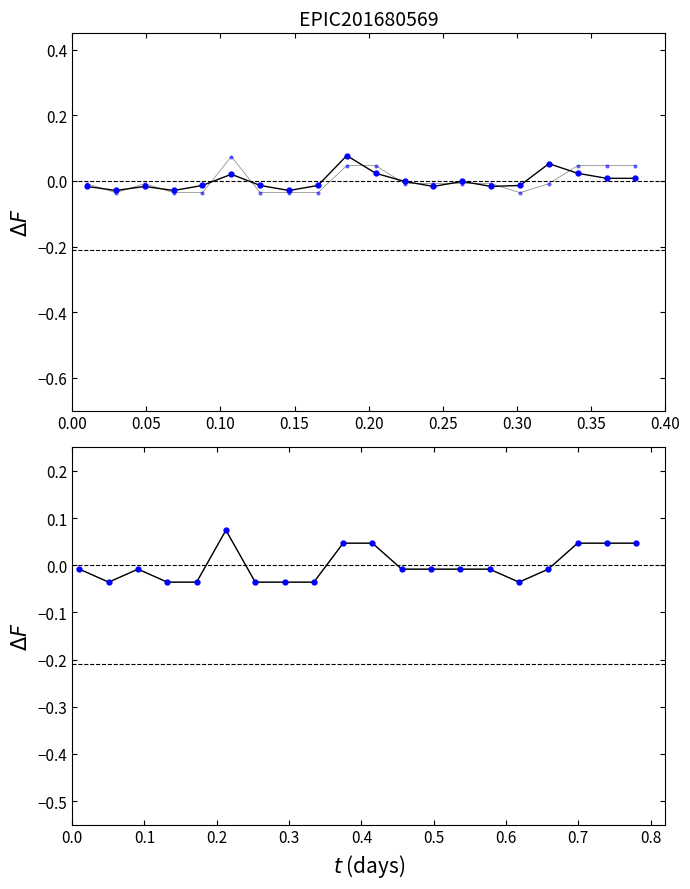

The value of tempo_total at 0.30 is -0.0. True or false?

False